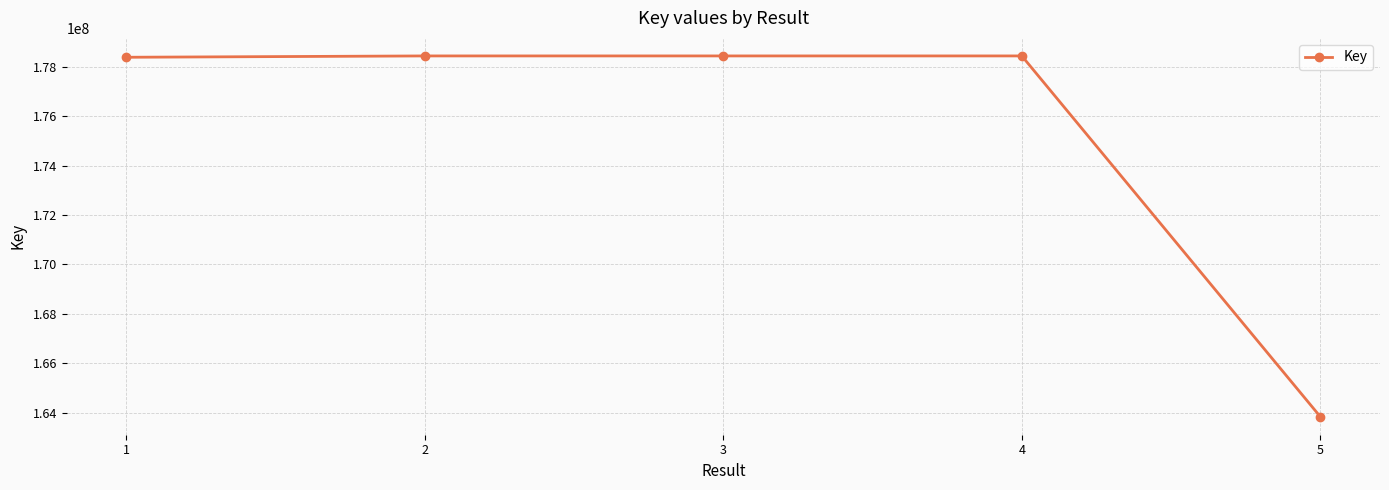

At which label is the value closest to 171138112?

1